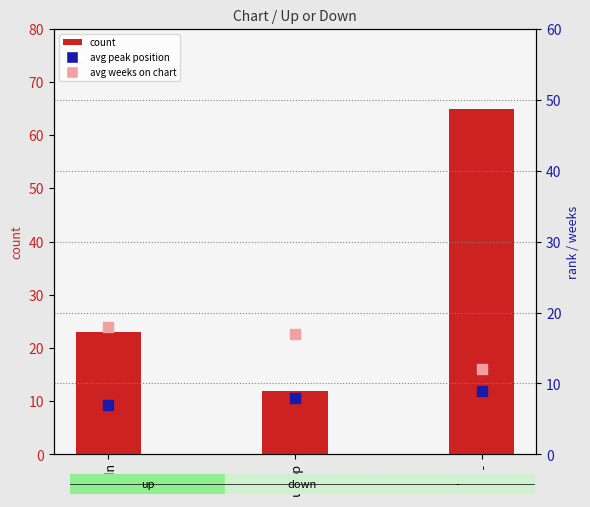

What is the total value across all series at down?

37